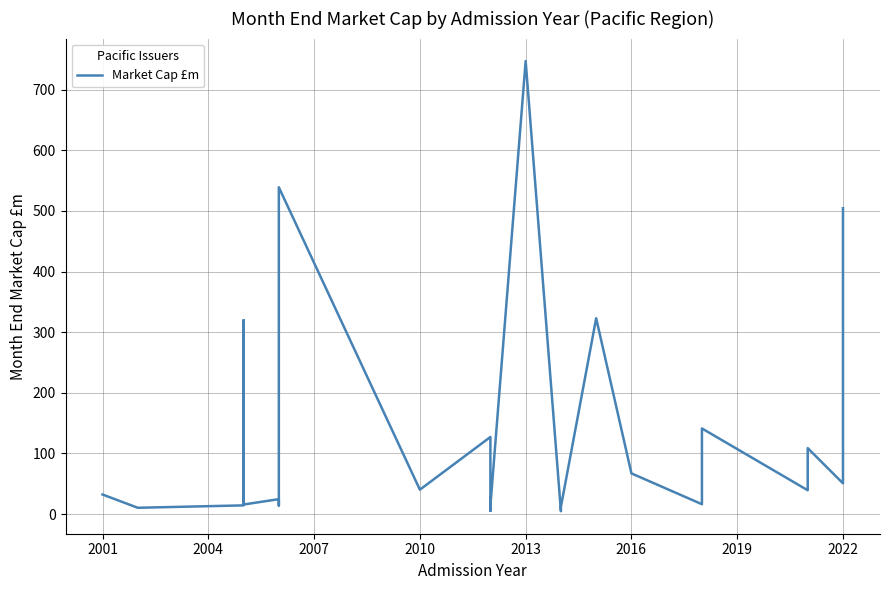

What is the average value?

137.3